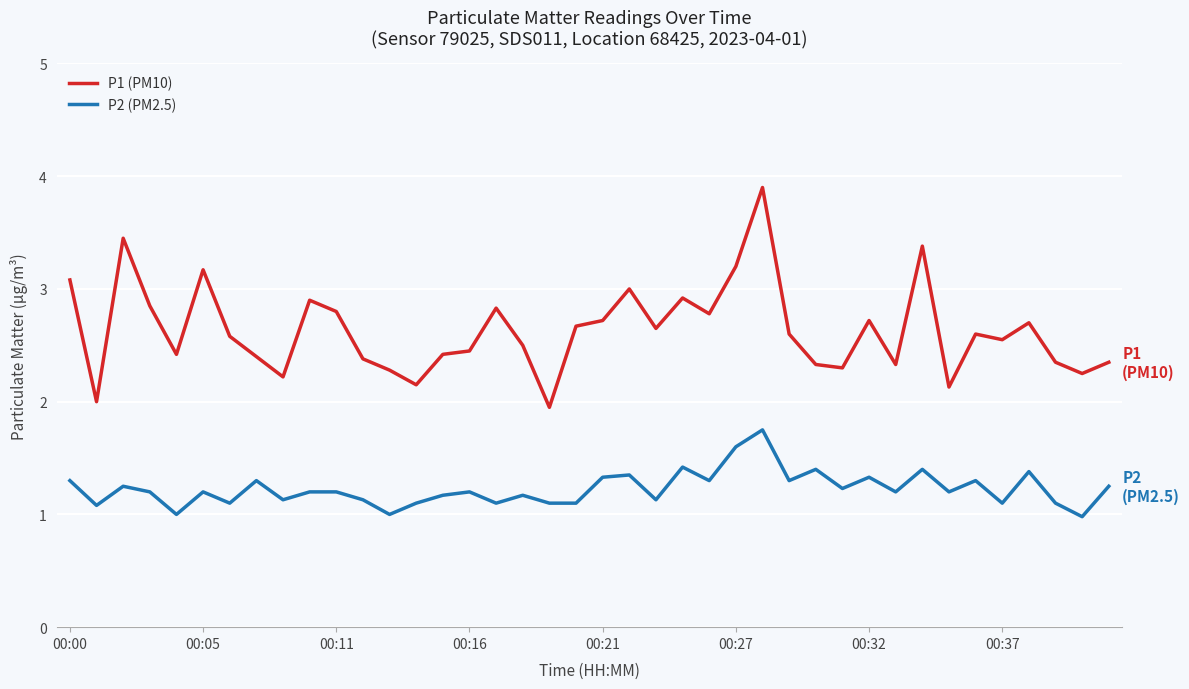

Which series has the widest spread of values?

P1 (PM10)